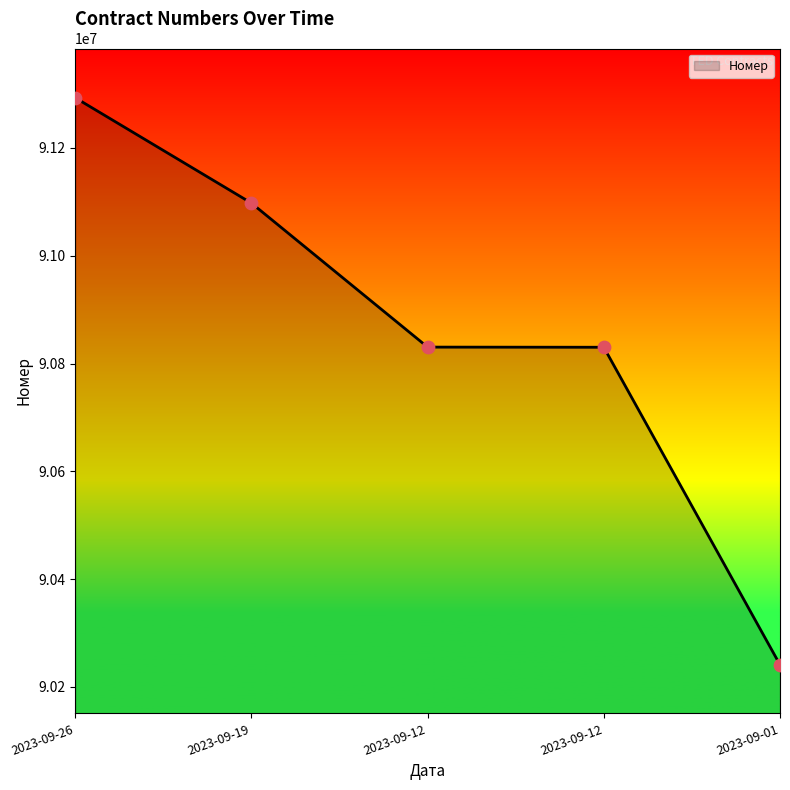

Approximately how many times larger is the value at 2023-09-19 compared to 2023-09-01?

1.0